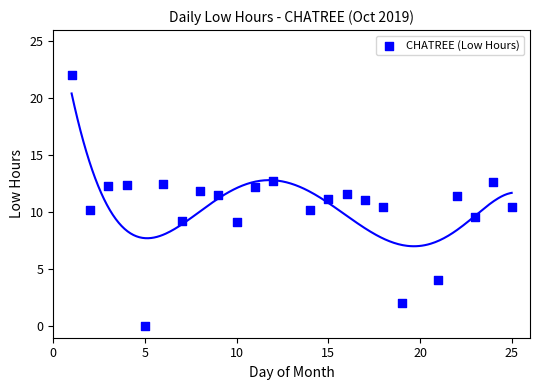

What is the range of X values (max minus min)?

24.0